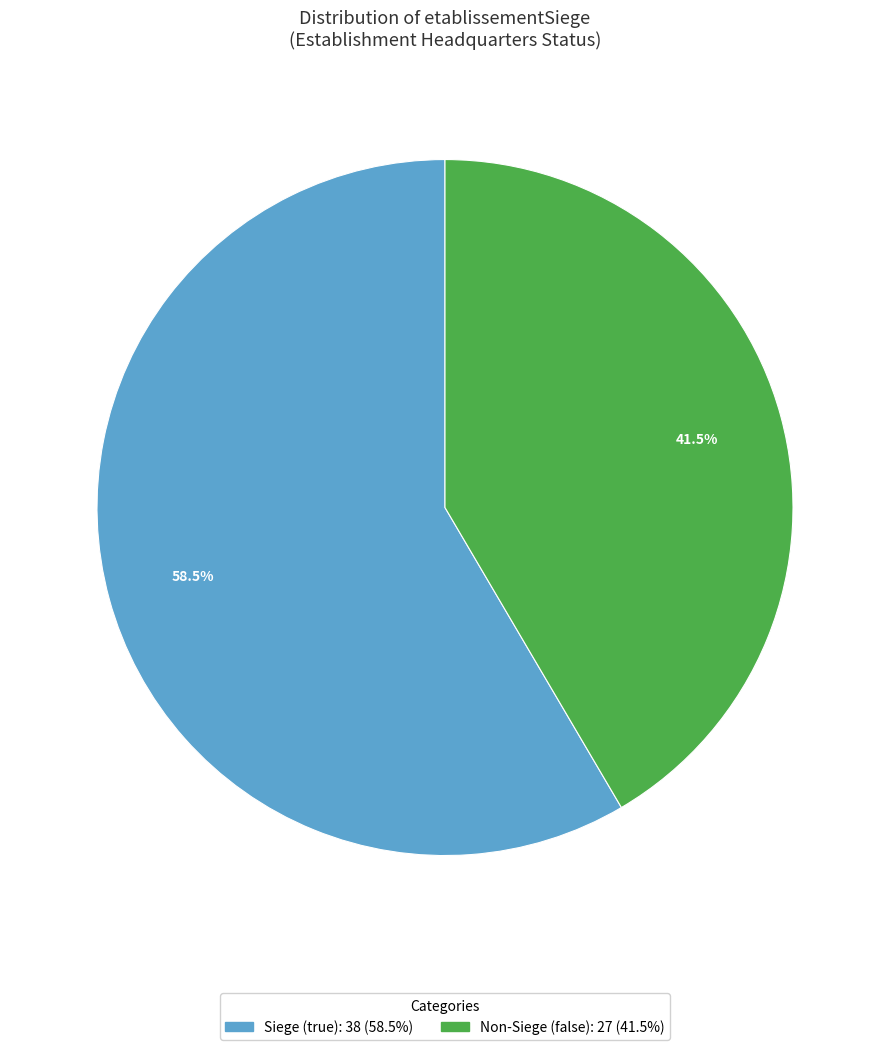

Is there a majority slice in this chart?

Yes